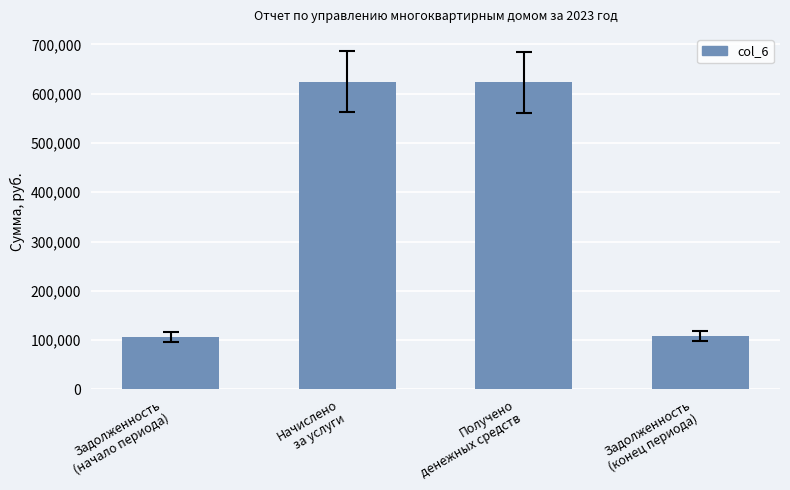

What is the minimum value shown in the chart?

106619.8